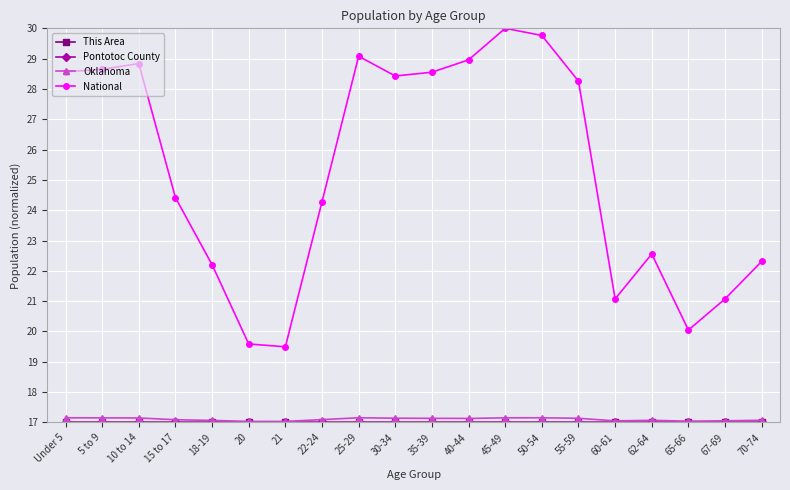

How many lines are shown in the chart?

4